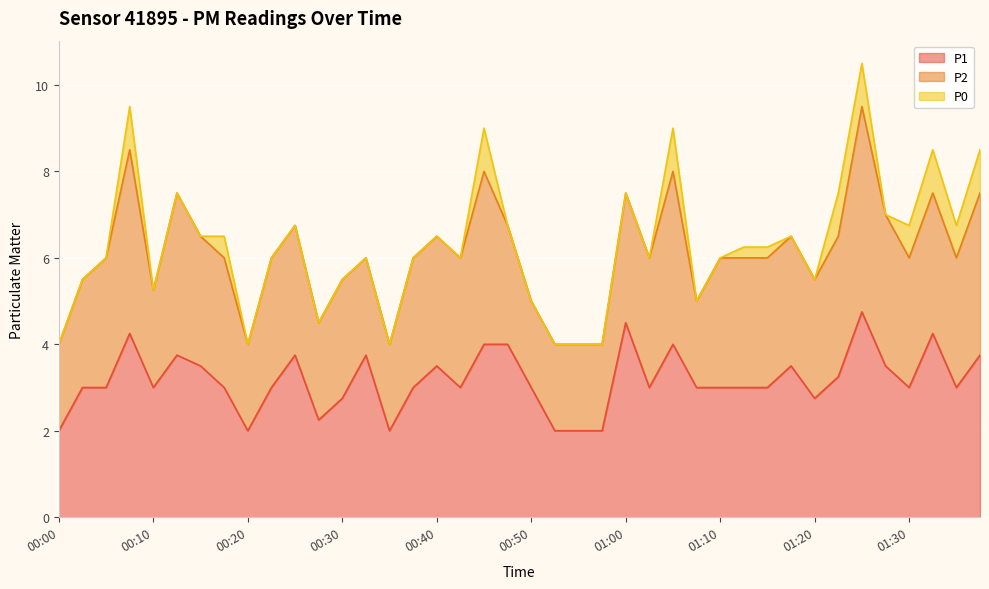

What is the label of the 11th point from the left?

00:25